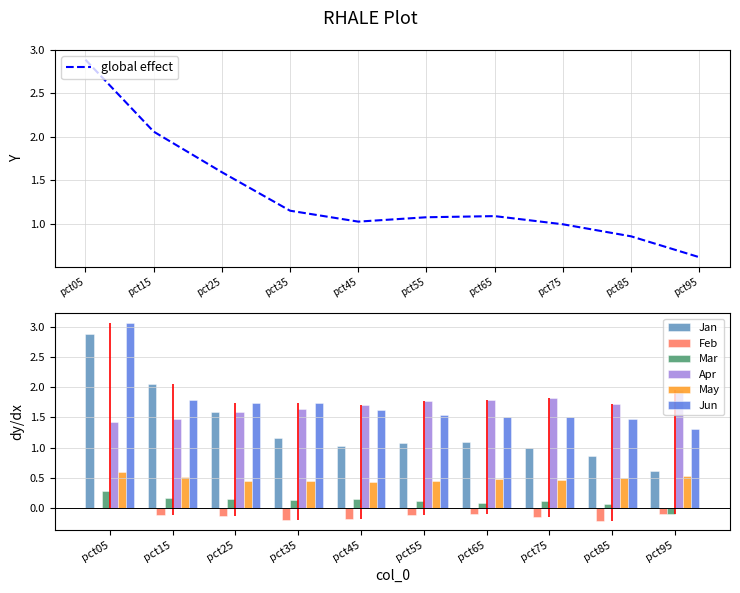

At how many categories does at least one series exceed 2?

2